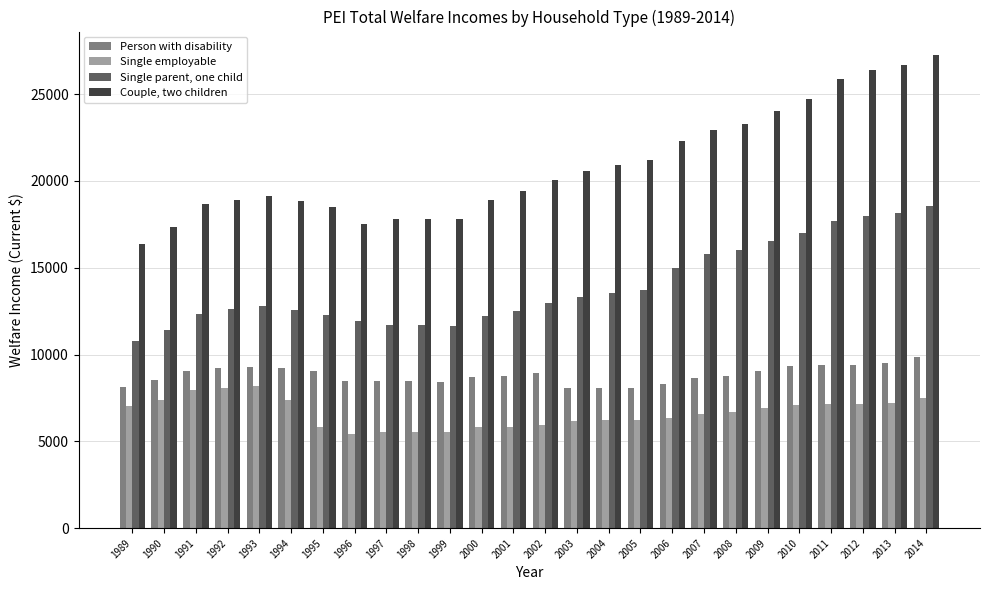

At which label does Person with disability reach its peak?

2014